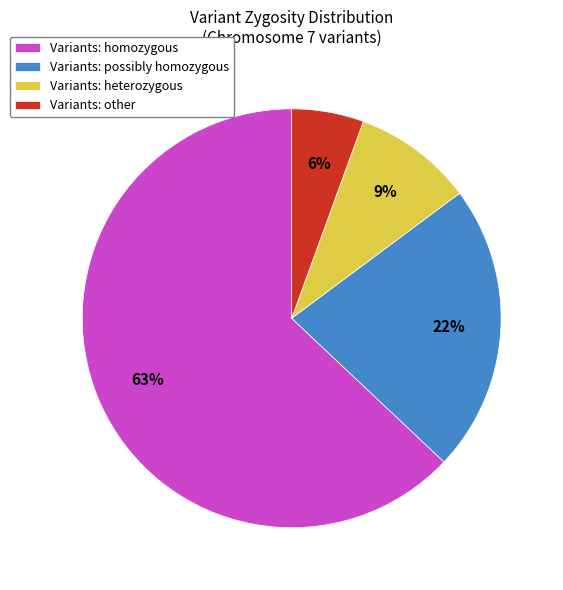

What percentage is the Variants: possibly homozygous slice, to the nearest percent?

22%